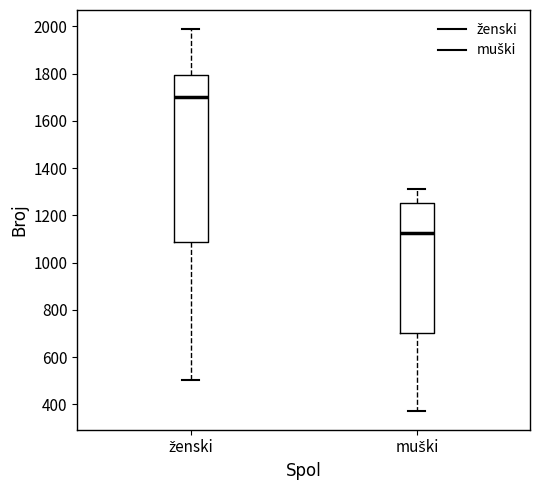

Reading left to right, transcribe this box plot: for each box, give where its median line is, the range the box spans, and where its two whiskers end, as read against the y-axis. The values are not printed on the chart, so give them approximately, as read against the axis.

ženski: median 1700, box 1080 to 1800, whiskers 500 to 1980
muški: median 1120, box 700 to 1260, whiskers 380 to 1320